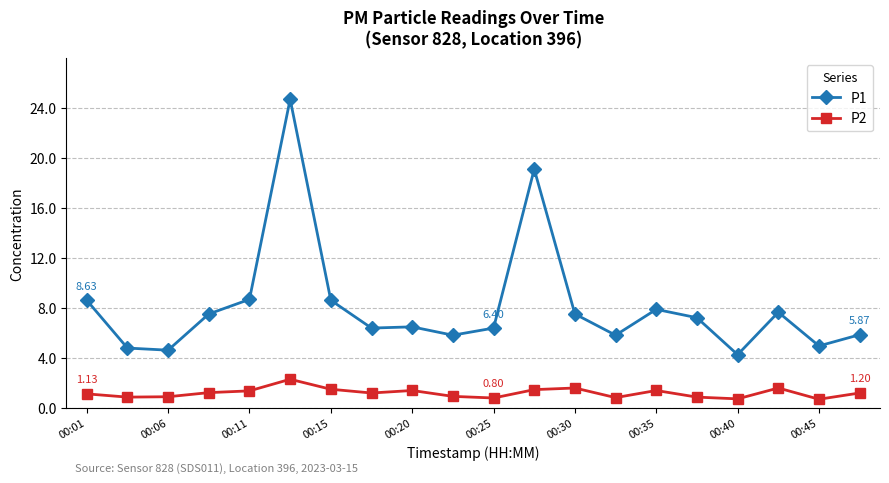

Which series has the largest total across all categories?

P1